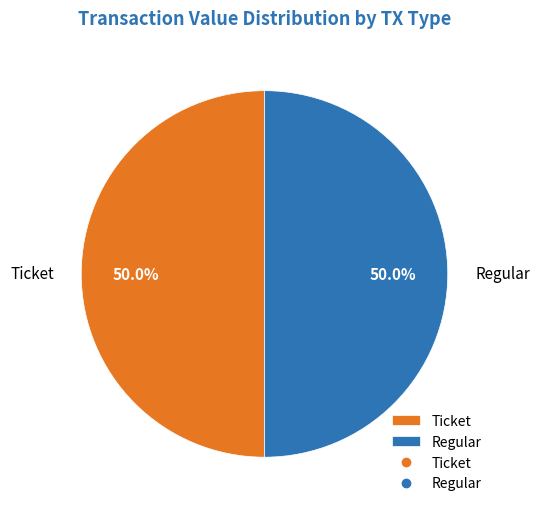

To the nearest percent, what is the average slice percentage?

50%